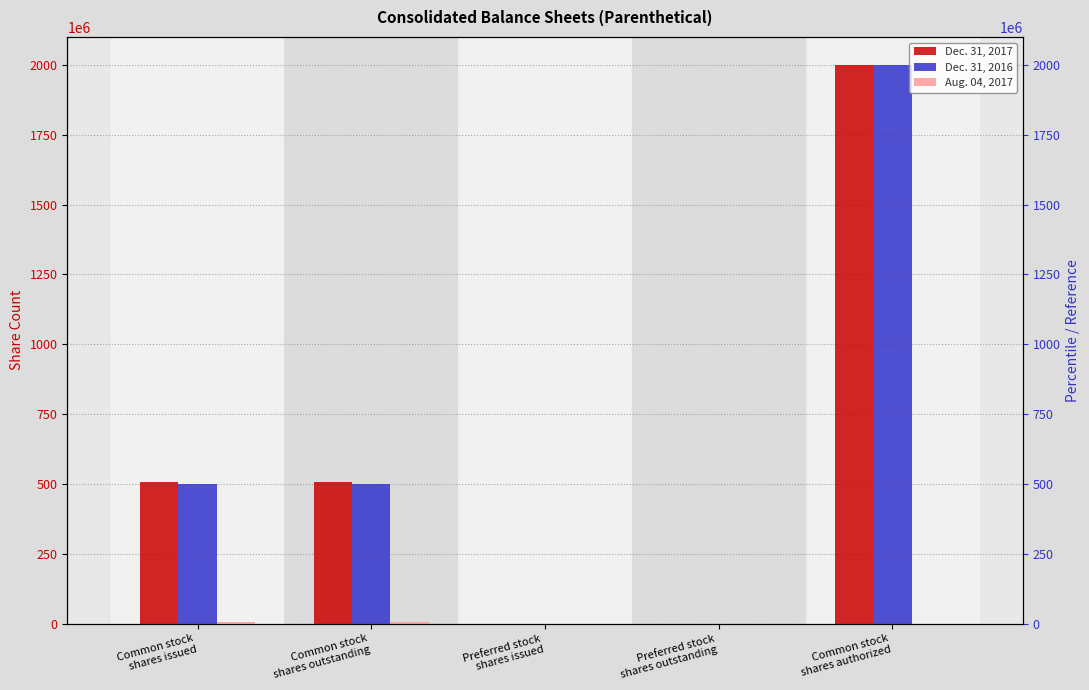

At Common stock
shares outstanding, list the series in order from smallest to largest.

Aug. 04, 2017, Dec. 31, 2016, Dec. 31, 2017